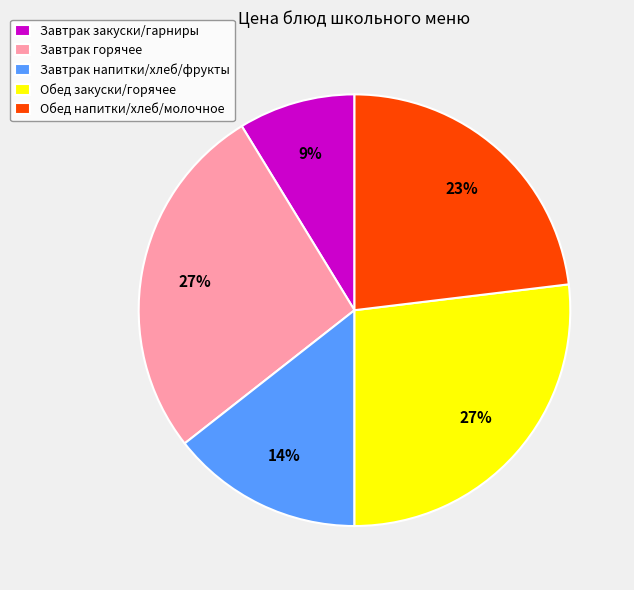

The Завтрак закуски/гарниры slice represents 1% of the pie. True or false?

False